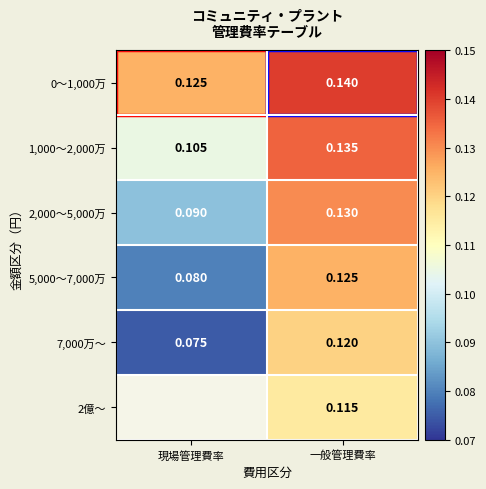

What is the spread (max minus min) of values at 現場管理費率?

0.1